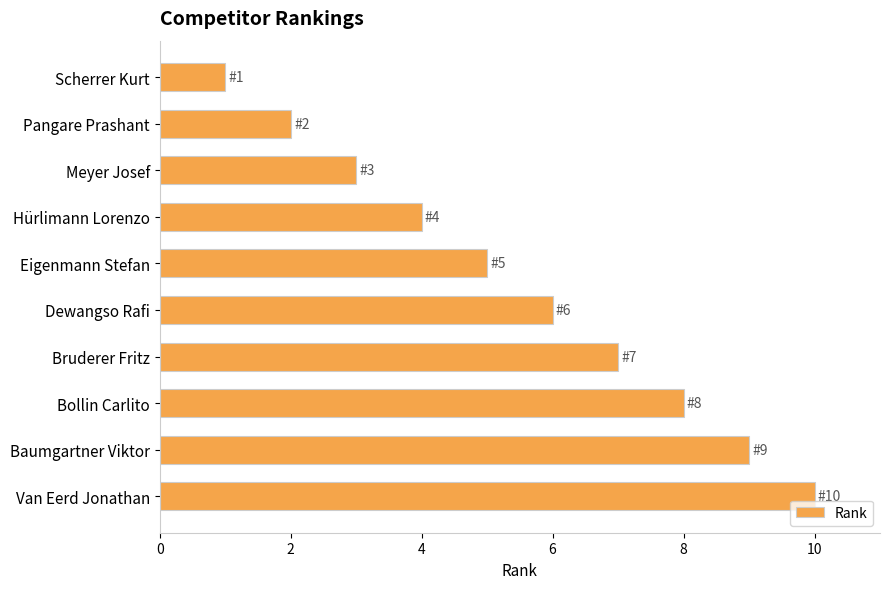

Between Scherrer Kurt and Baumgartner Viktor, which is larger?

Baumgartner Viktor